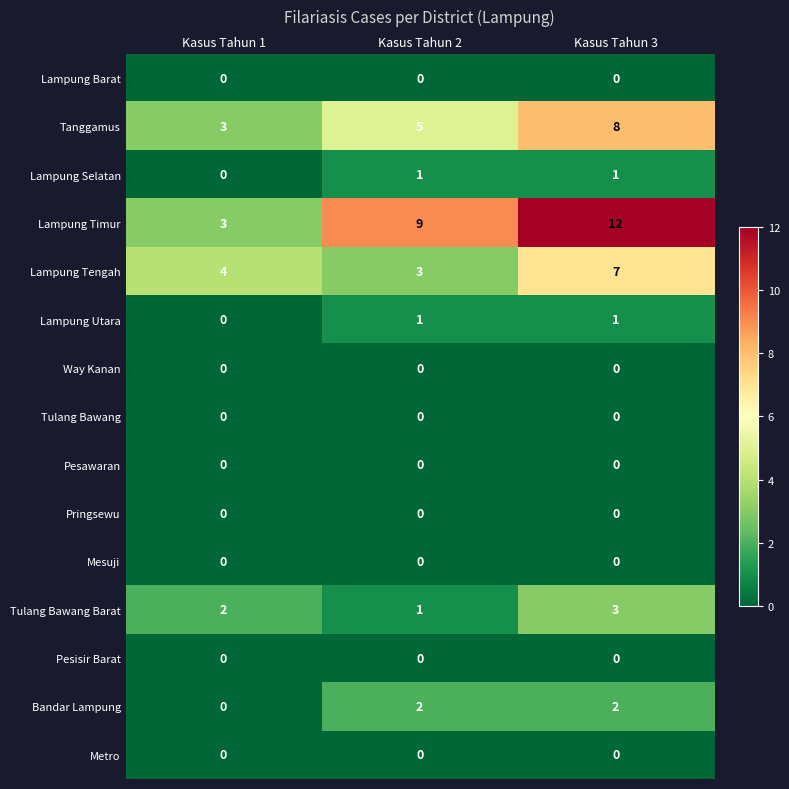

What is the spread (max minus min) of values at Kasus Tahun 2?

9